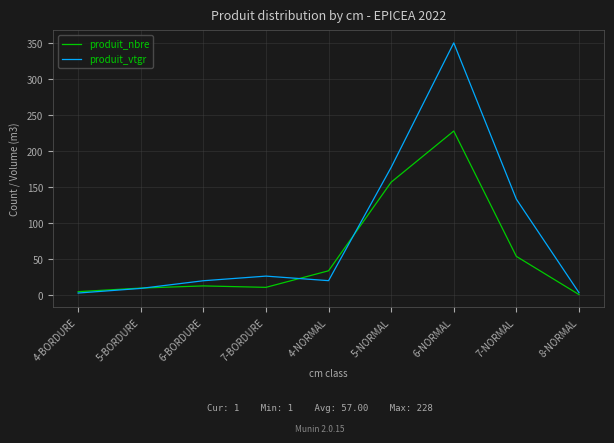

At which label does produit_vtgr reach its peak?

6-NORMAL